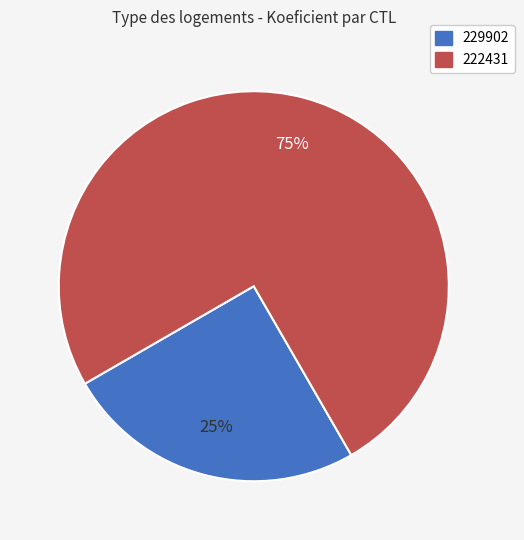

Which category accounts for the majority?

222431